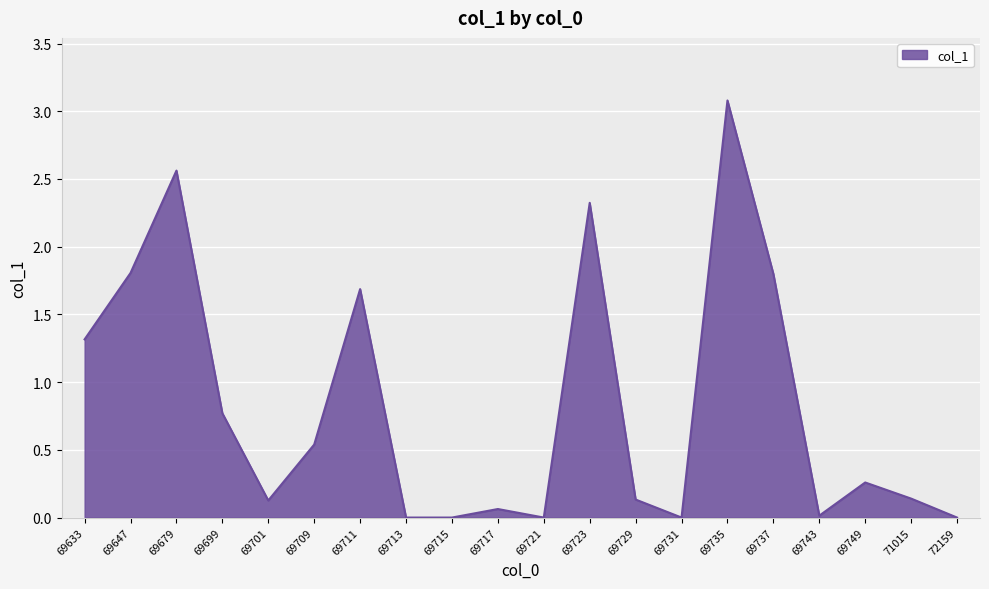

What is the difference between the maximum and minimum values?

3.1